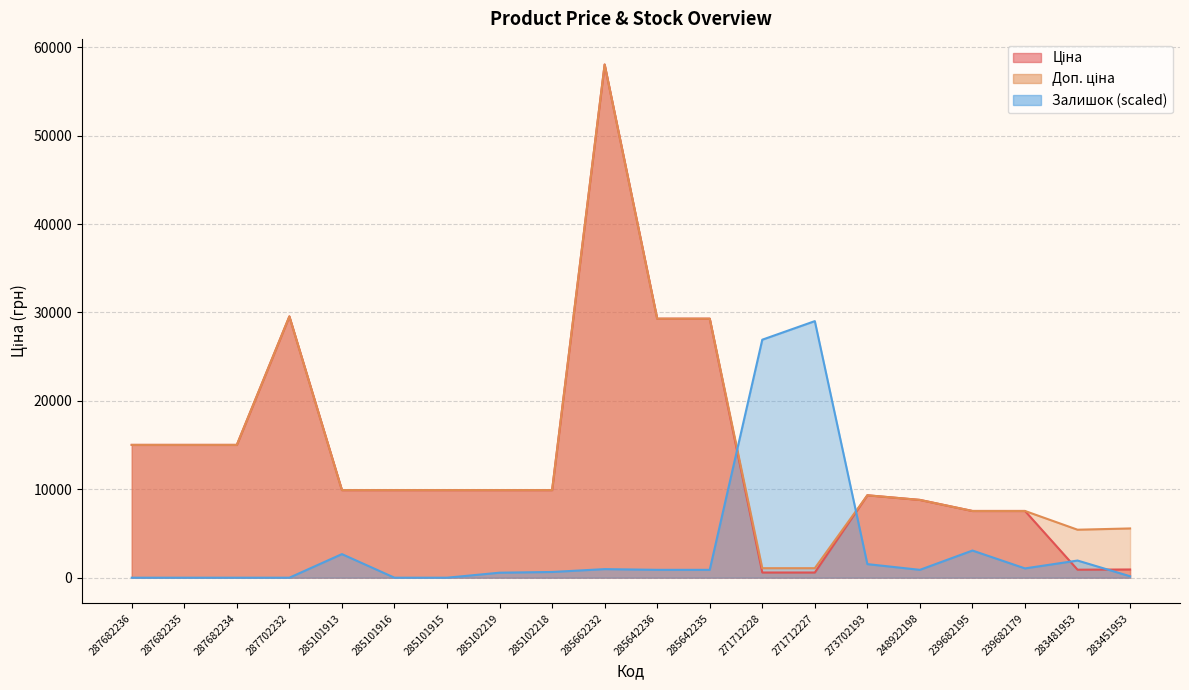

Reading left to right, extract all data points from this chart.

Ціна: 15019.2	15019.2	15019.2	29548.9	9908.5	9908.5	9908.5	9908.5	9908.5	58037.0	29294.9	29294.9	586.0	586.0	9321.4	8797.6	7545.9	7545.9	904.3	928.3
Доп. ціна: 15019.2	15019.2	15019.2	29548.9	9908.5	9908.5	9908.5	9908.5	9908.5	58037.0	29294.9	29294.9	1074.5	1074.5	9321.4	8797.6	7545.9	7545.9	5425.9	5569.9
Залишок: 0.0	0.0	0.0	0.0	2667.4	0.0	0.0	565.8	646.7	970.0	889.1	889.1	26916.9	29018.5	1535.8	889.1	3071.6	1050.8	1940.0	161.7